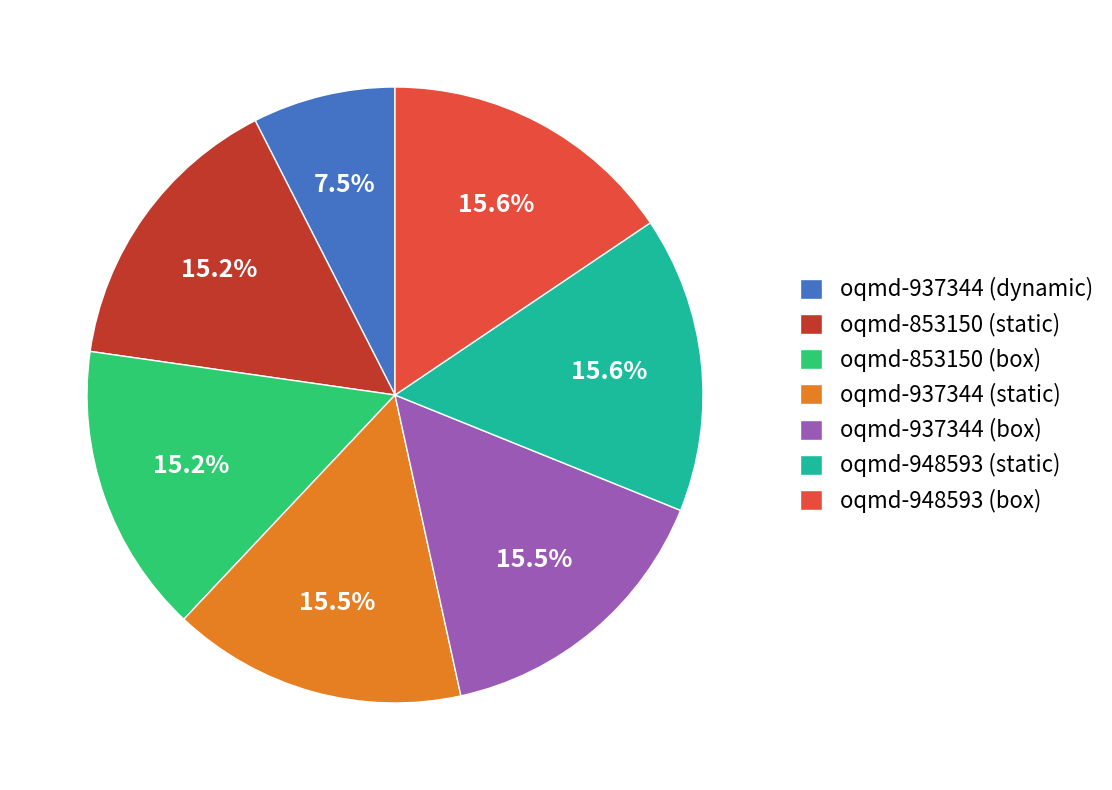

What is the smallest slice in the pie chart?

oqmd-937344 (dynamic)